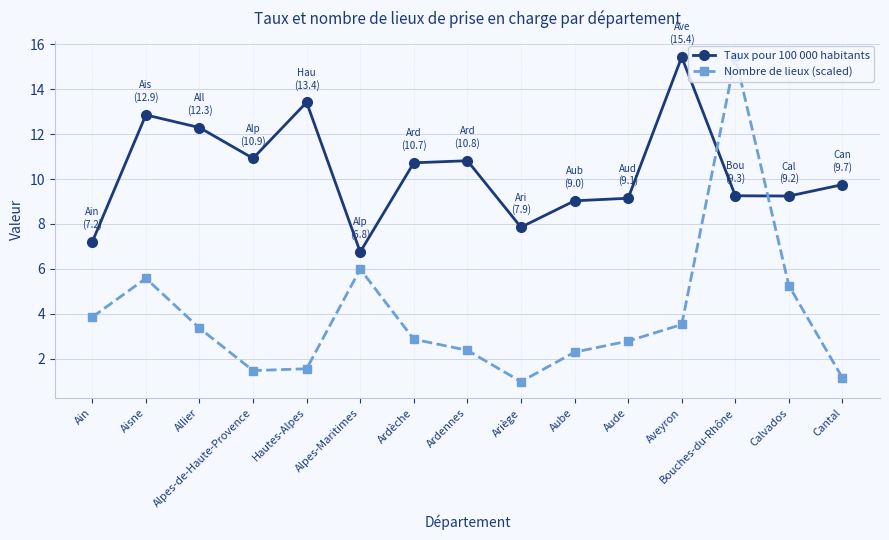

List the series in order of their overall mean, highest first.

Taux pour 100 000 habitants, Nombre de lieux (scaled)